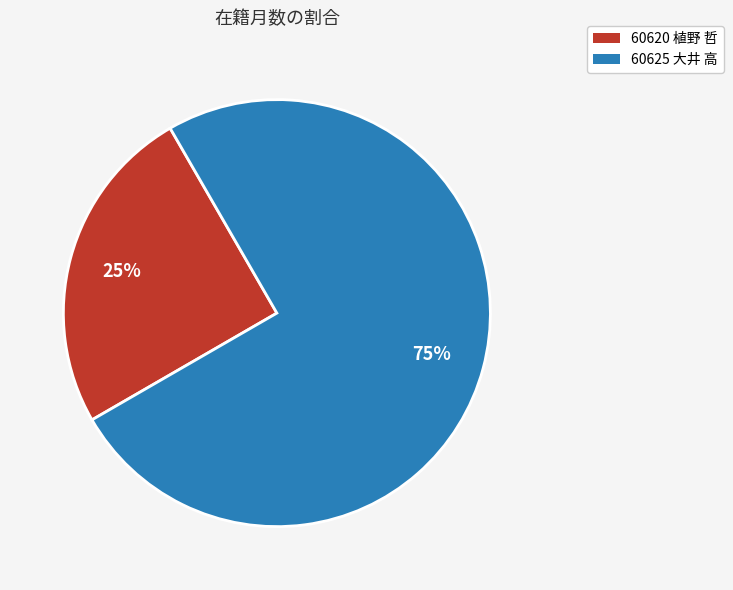

Do 60620 植野 哲 and 60625 大井 高 together represent more than half of the pie?

Yes